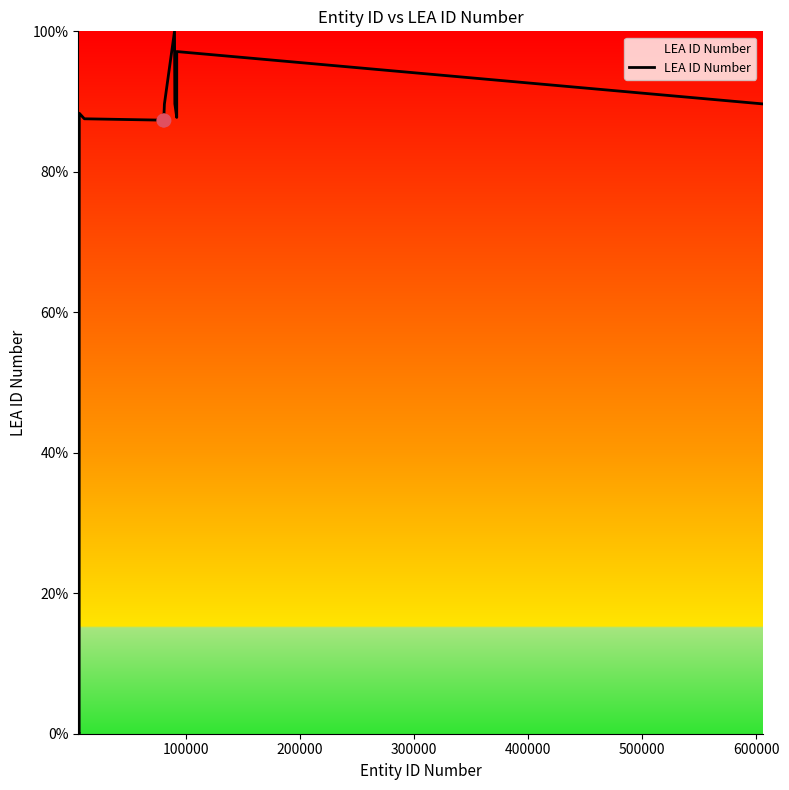

What is the difference between the maximum and minimum values?

100.0